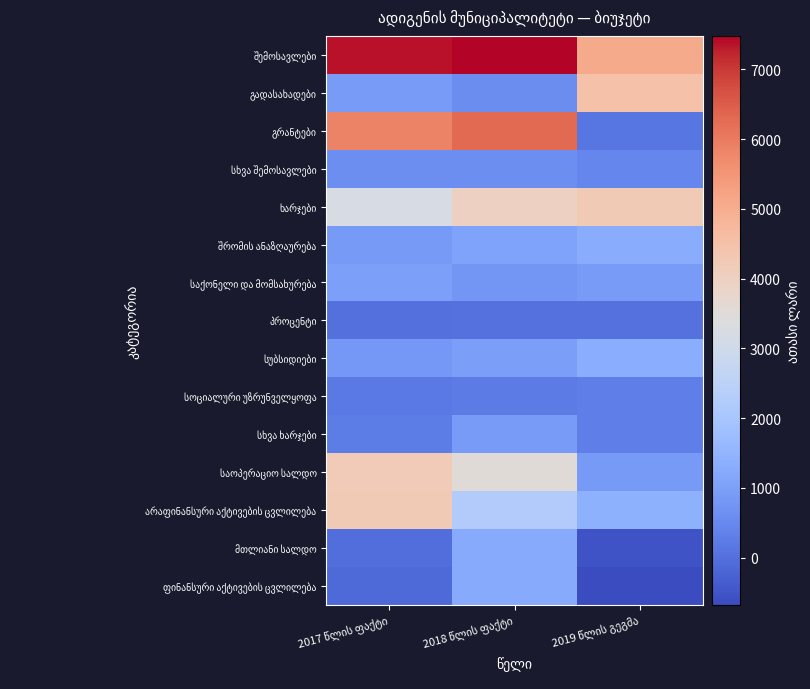

What is the difference between the highest and lowest values at 2017 წლის ფაქტი?

7494.3